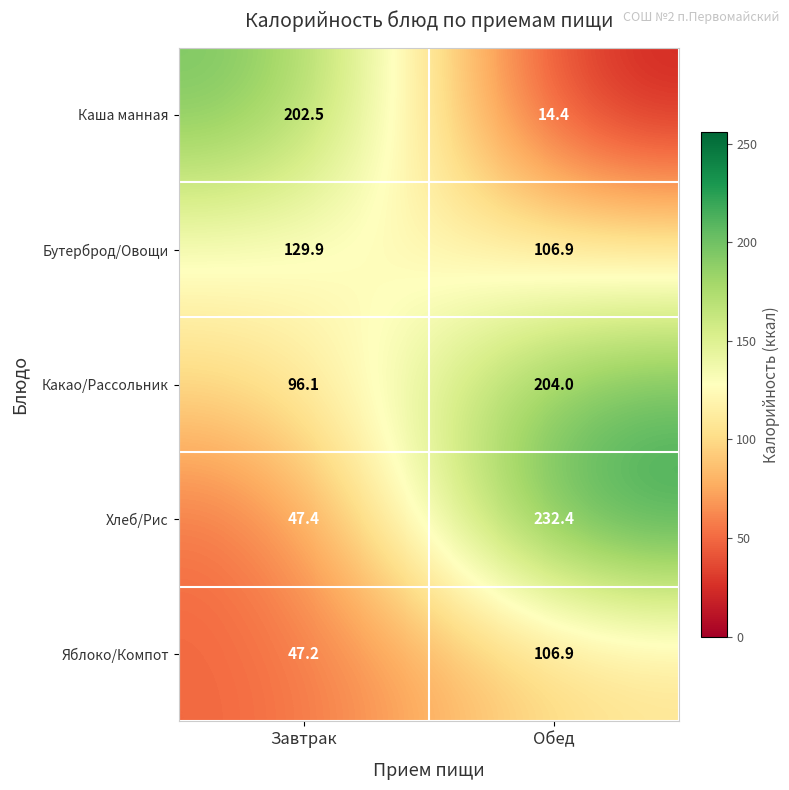

Reading right to left, transcribe all the data shown in this chart.

Каша манная: 14.4	202.5
Бутерброд/Овощи: 106.9	129.9
Какао/Рассольник: 204.0	96.1
Хлеб/Рис: 232.4	47.4
Яблоко/Компот: 106.9	47.2